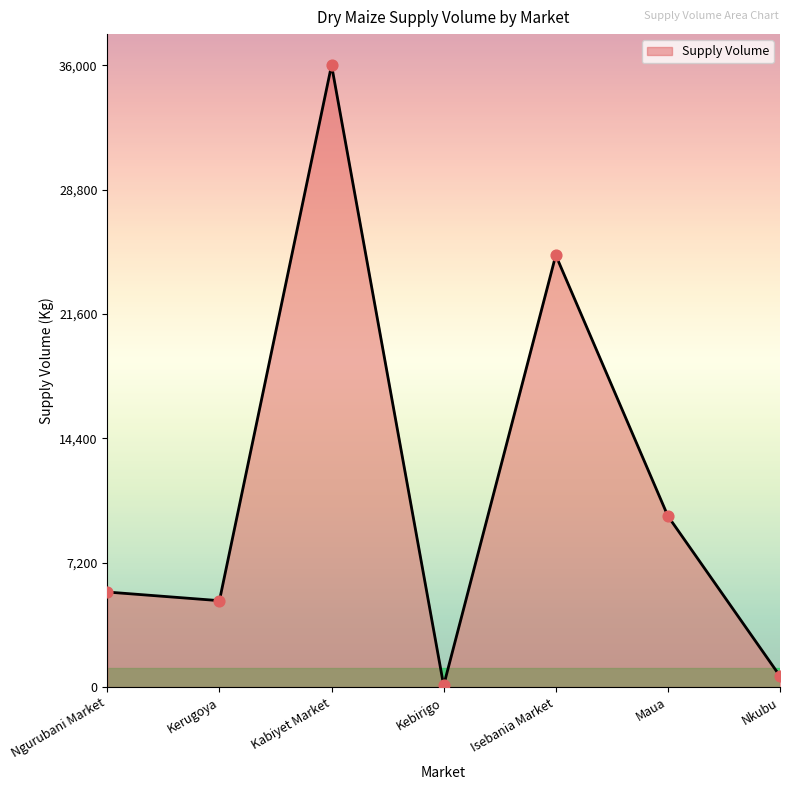

What is the ratio of the value at Kerugoya to the value at Nkubu?

7.9